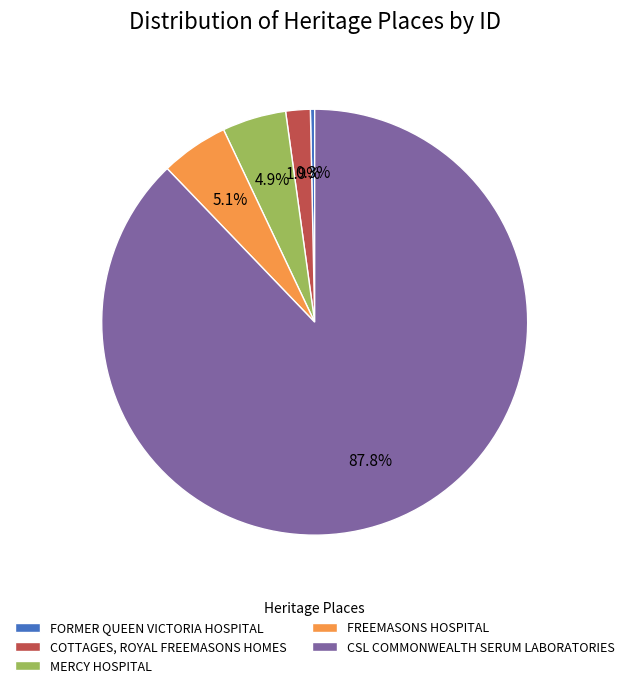

Is there any slice that represents more than half of the pie?

Yes